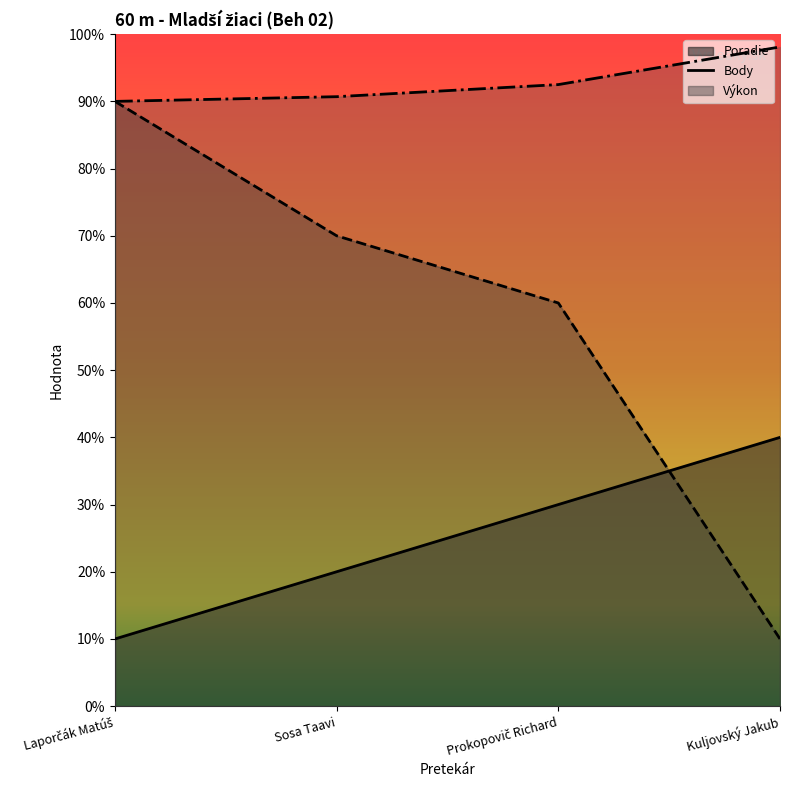

Does the chart display data point markers on the line(s)?

No